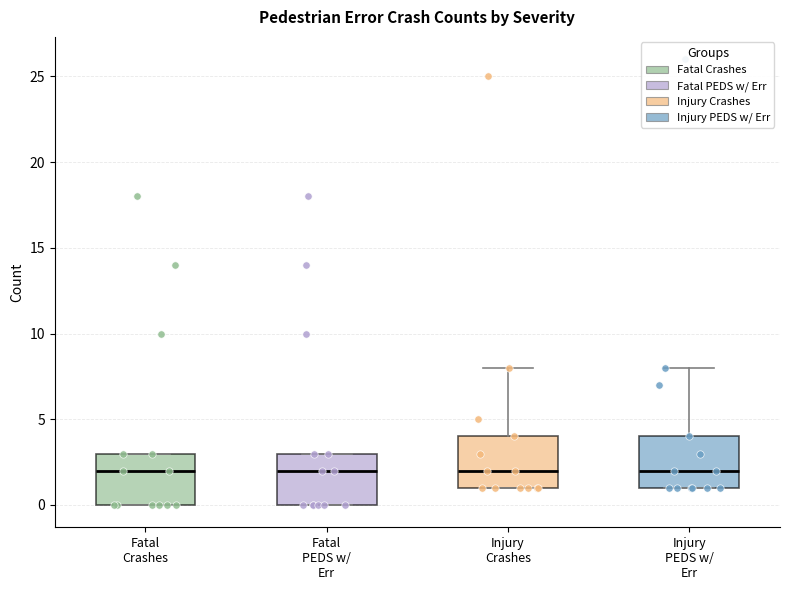

Reading left to right, read every box against the y-axis: the position of its median line, the range the box covers, and the ends of its whiskers. The values are not printed on the chart, so give them approximately, as read against the axis.

Fatal Crashes: median 2, box 0 to 3, whiskers 0 to 3
Fatal PEDS w/ Err: median 2, box 0 to 3, whiskers 0 to 3
Injury Crashes: median 2, box 1 to 4, whiskers 1 to 8
Injury PEDS w/ Err: median 2, box 1 to 4, whiskers 1 to 8